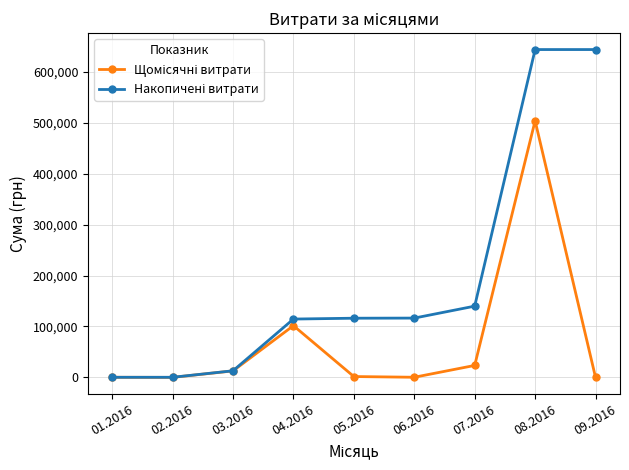

At which category is the sum across all series the highest?

08.2016